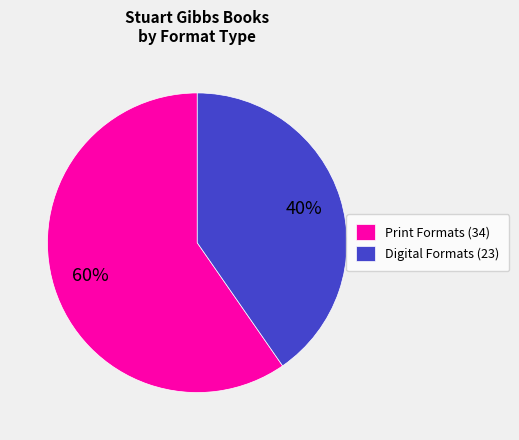

Which category has the smallest portion of the pie?

Digital Formats (23)